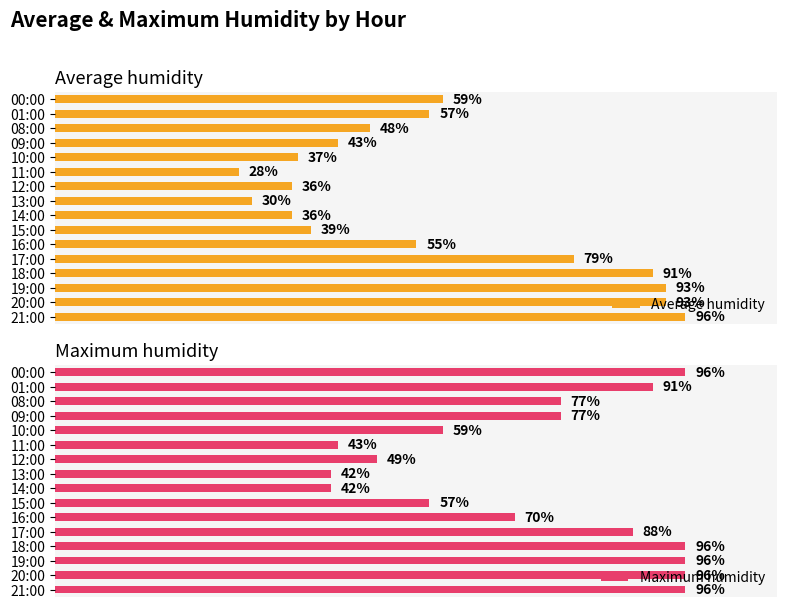

At which label does Average humidity reach its peak?

21:00